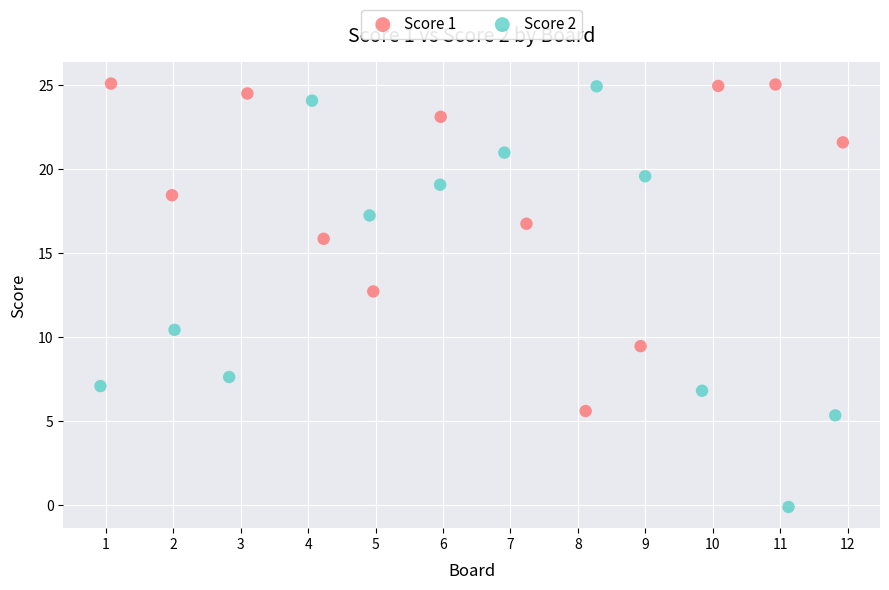

What are all the series names shown in the legend?

Score 1, Score 2